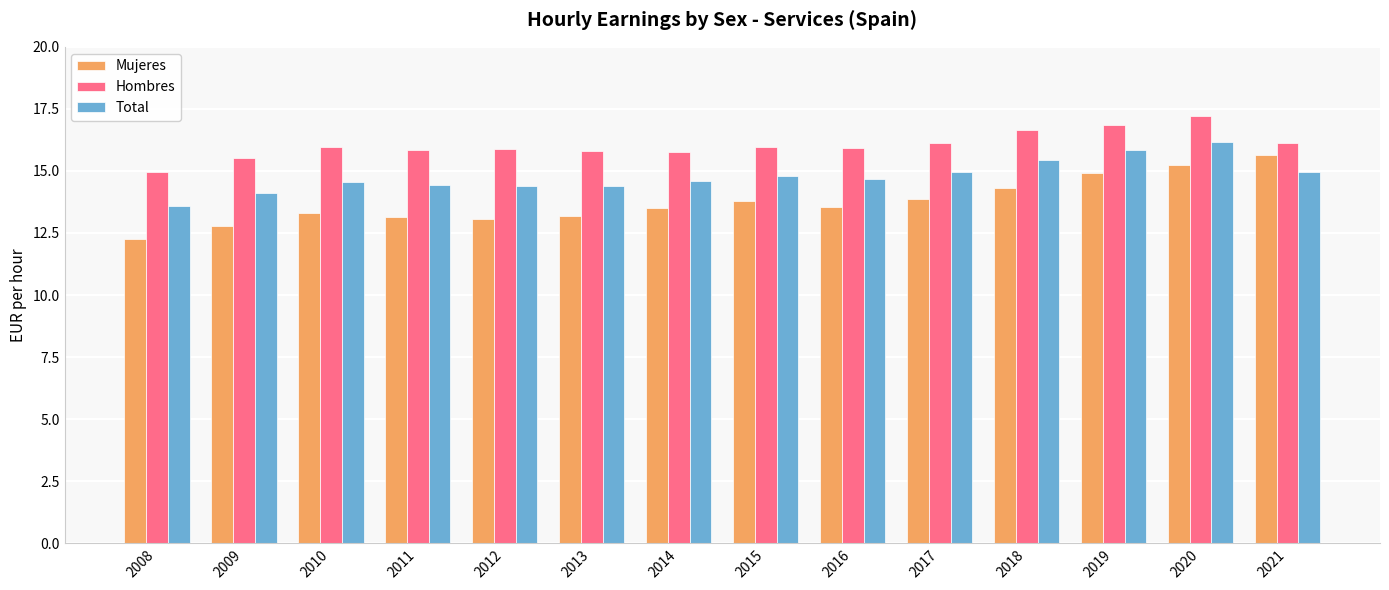

True or false: Total has a value of 14.7 at 2016.

True